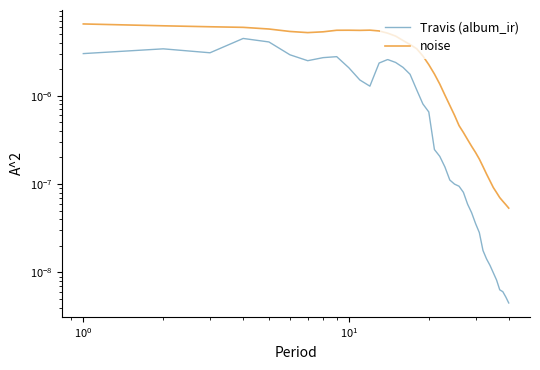

True or false: noise and Travis (album_ir) cross at least once.

False